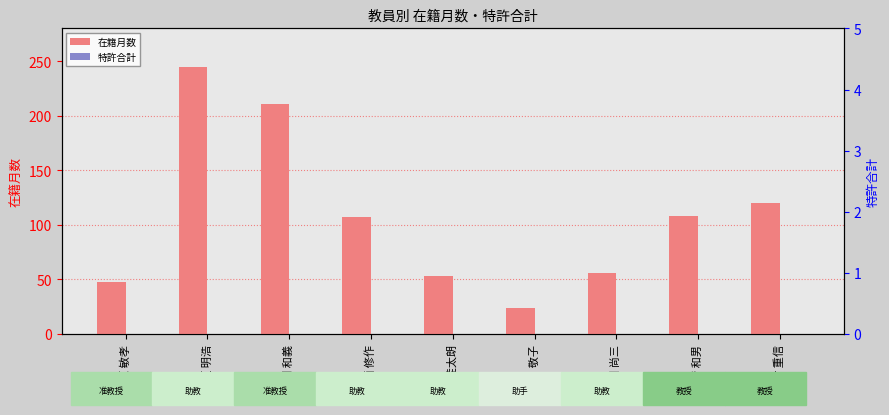

Count the number of categories in the chart.

9